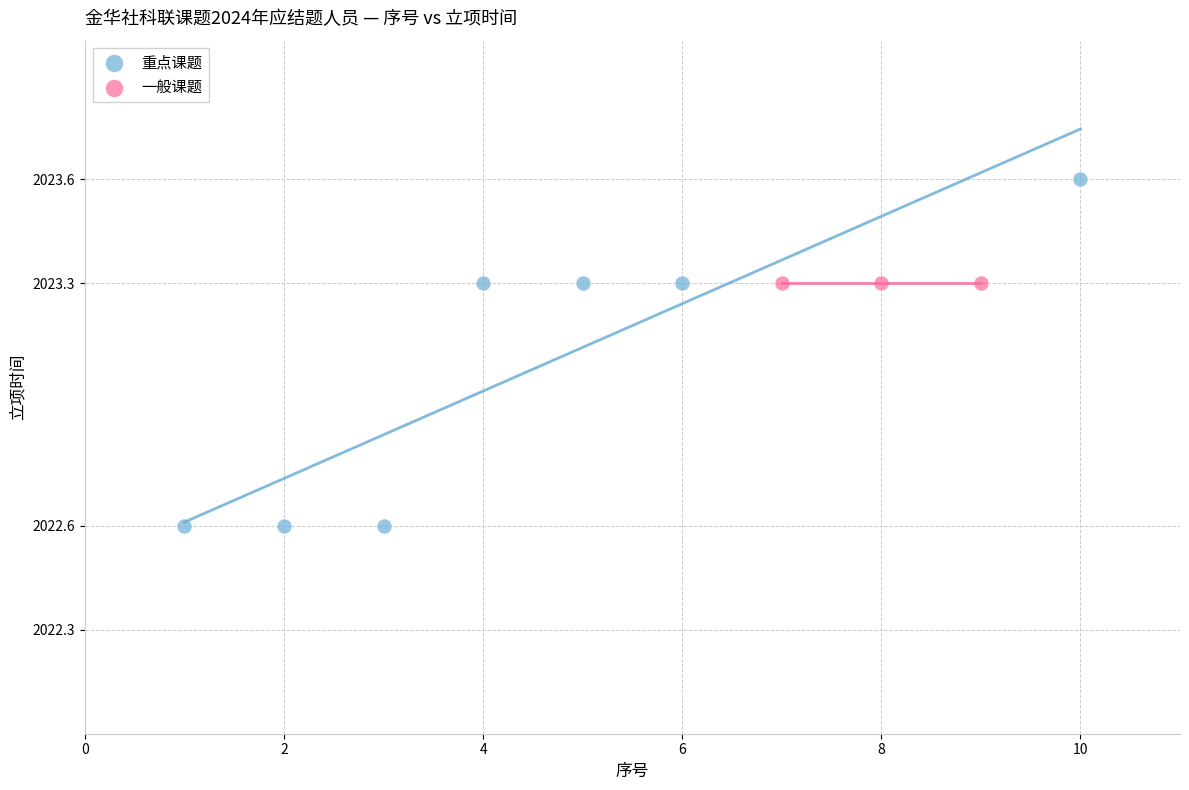

Which series contains the highest Y value?

重点课题